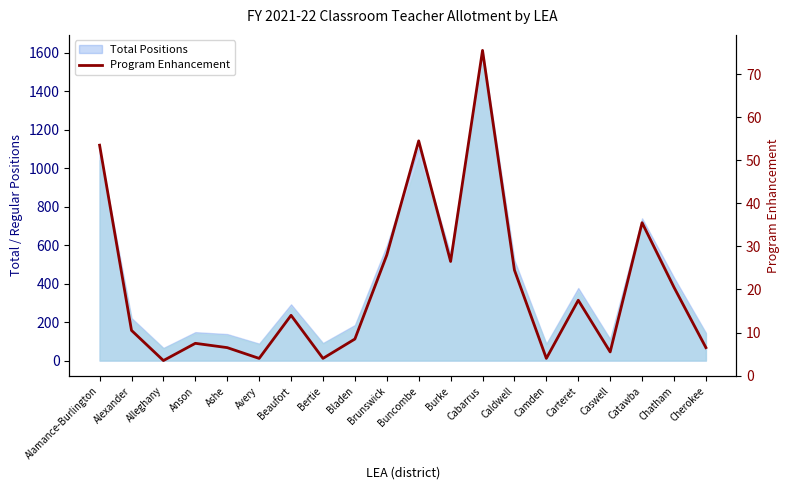

True or false: the data has more than 1 interior local peaks.

True